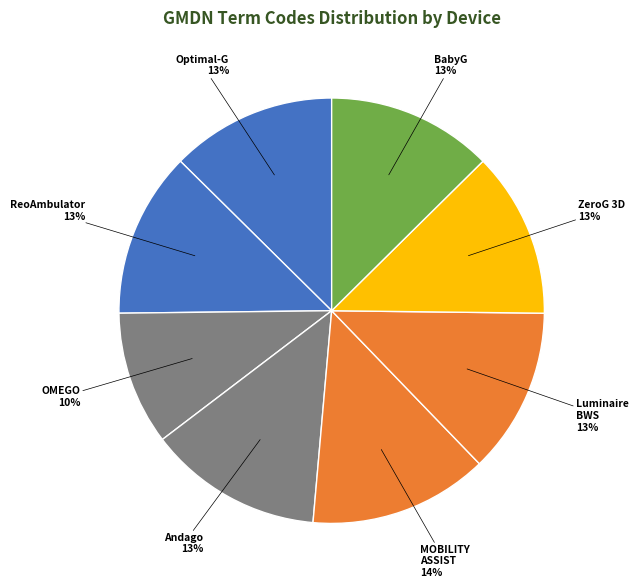

Combined, do Optimal-G and MOBILITY ASSIST account for over 50%?

No